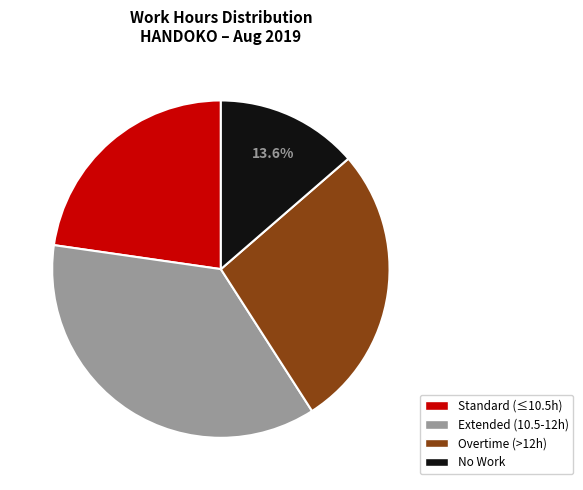

Does any single category account for the majority?

No